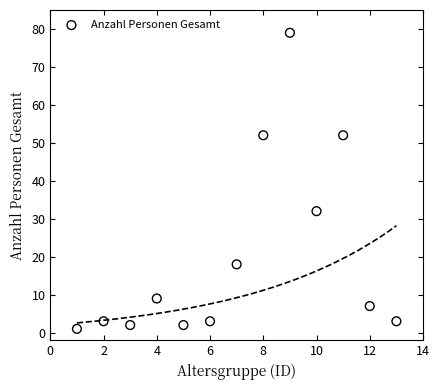

What Y value in the scatter plot is closest to 40?

32